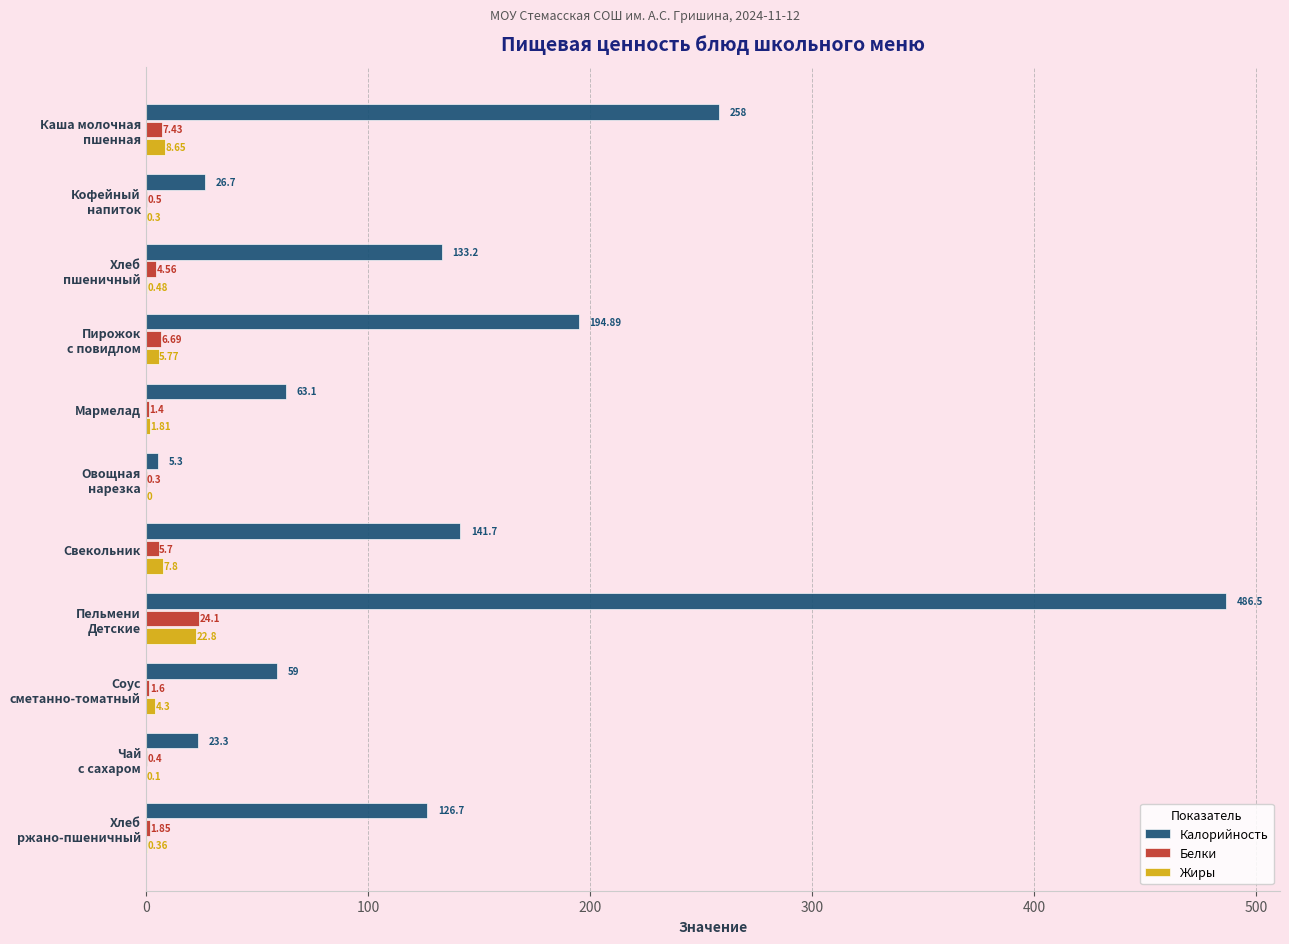

Which series has the largest range (max minus min)?

Калорийность